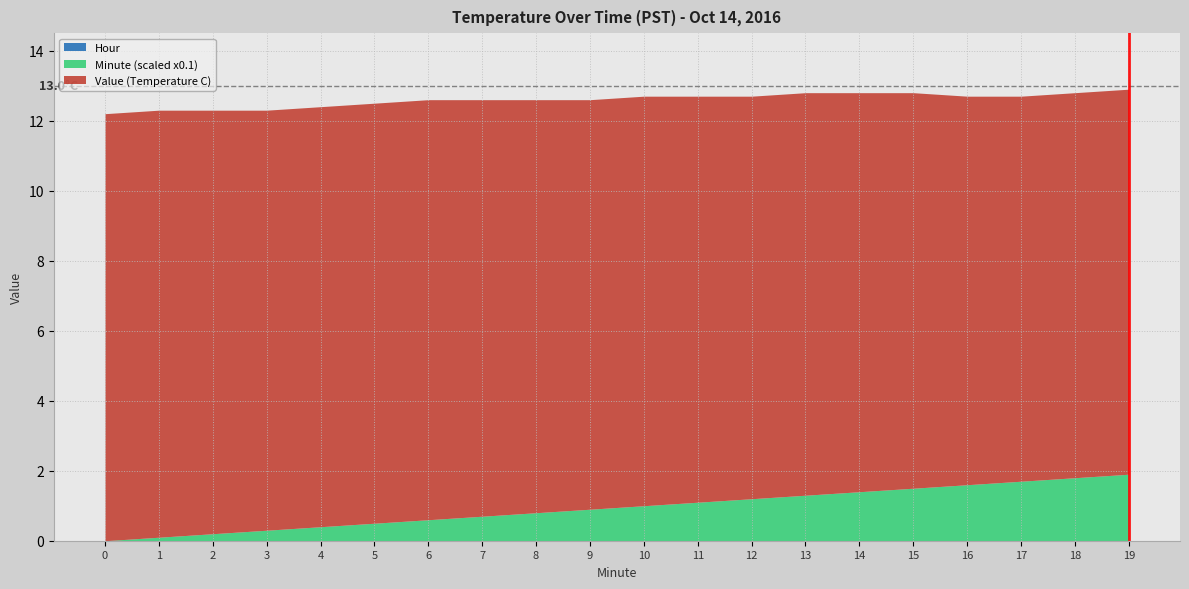

Does the chart have visible grid lines?

Yes